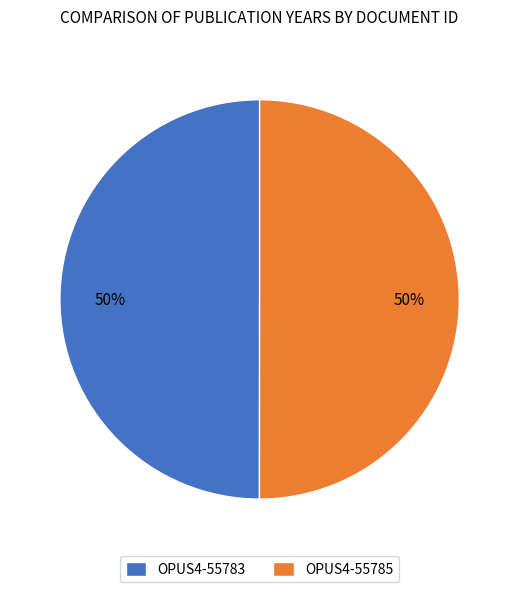

How many slices are in this pie chart?

2